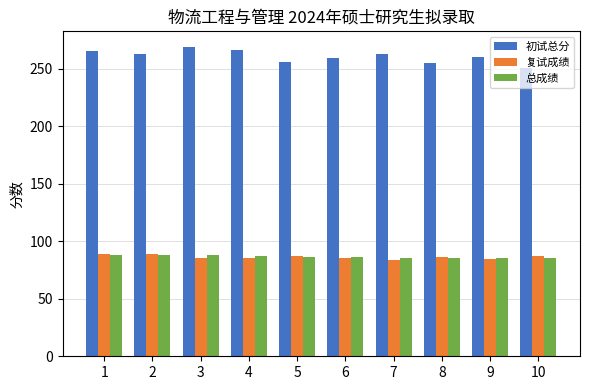

What is the minimum value shown in the chart?

84.0